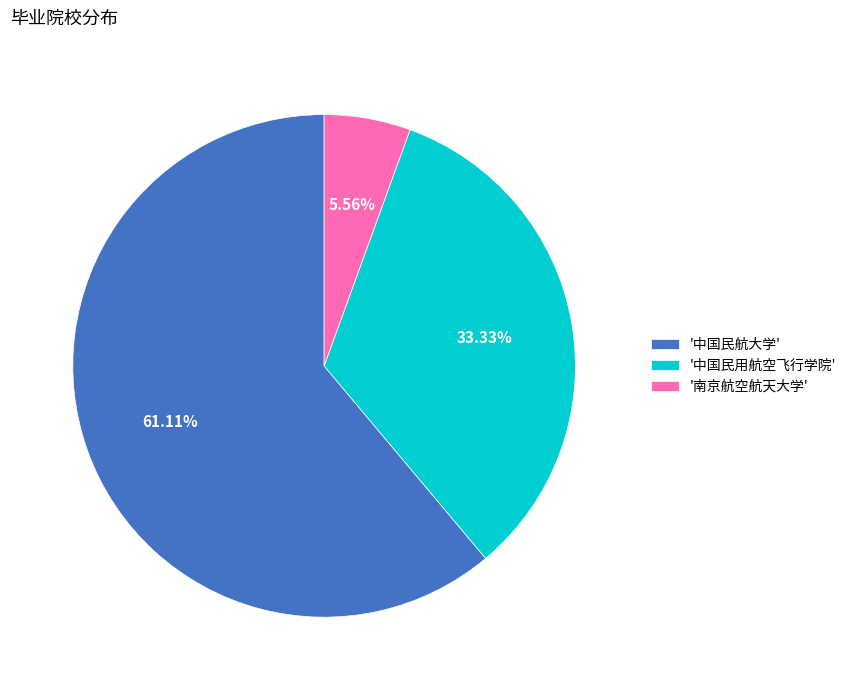

How many slices are in this pie chart?

3